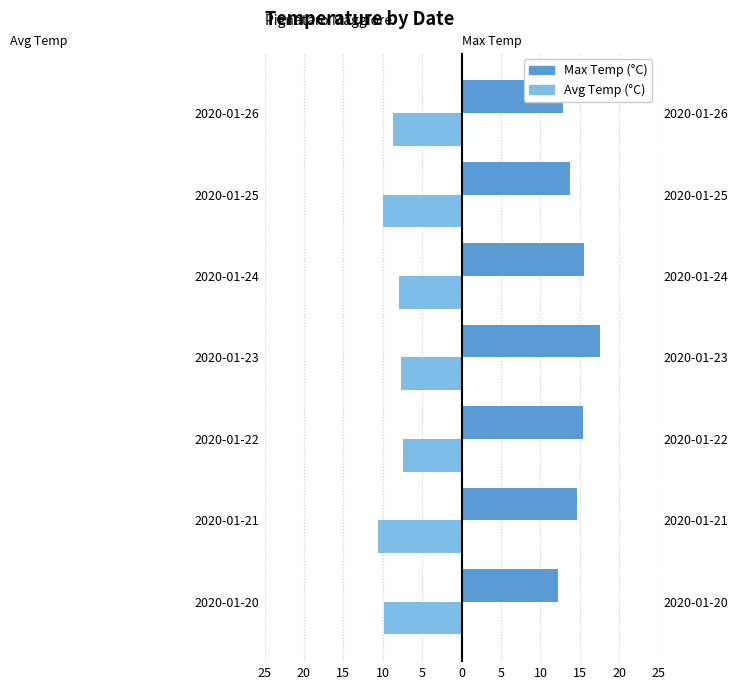

Reading left to right, transcribe all the data shown in this chart.

Max Temp (°C): 12.2	14.6	15.4	17.6	15.5	13.7	12.9
Avg Temp (°C): -9.9	-10.6	-7.4	-7.7	-7.9	-10.0	-8.7